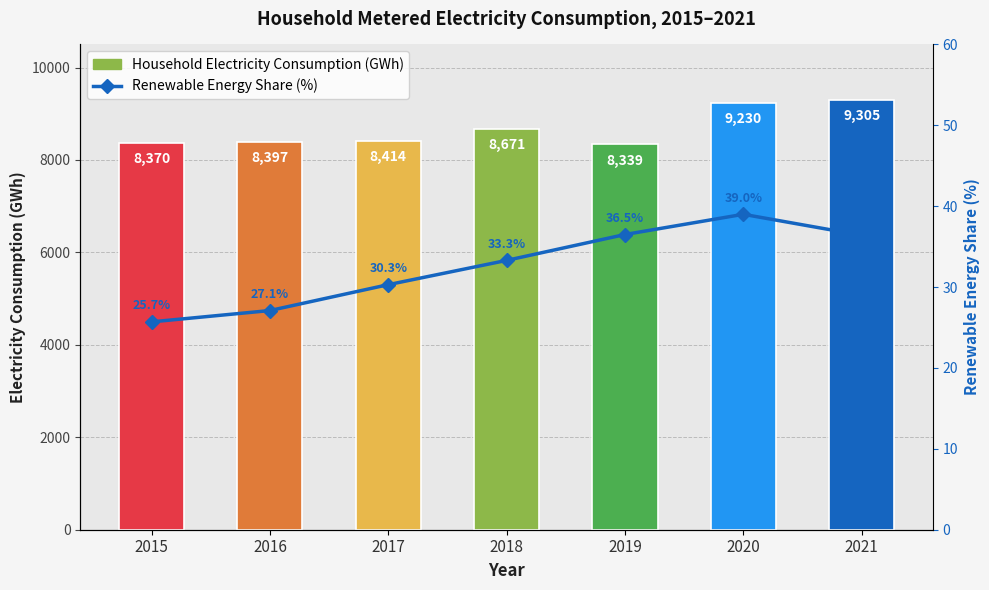

Is the value of Renewable Energy Share (%) at 2018 greater than the value of Household Electricity Consumption (GWh) at 2018?

No